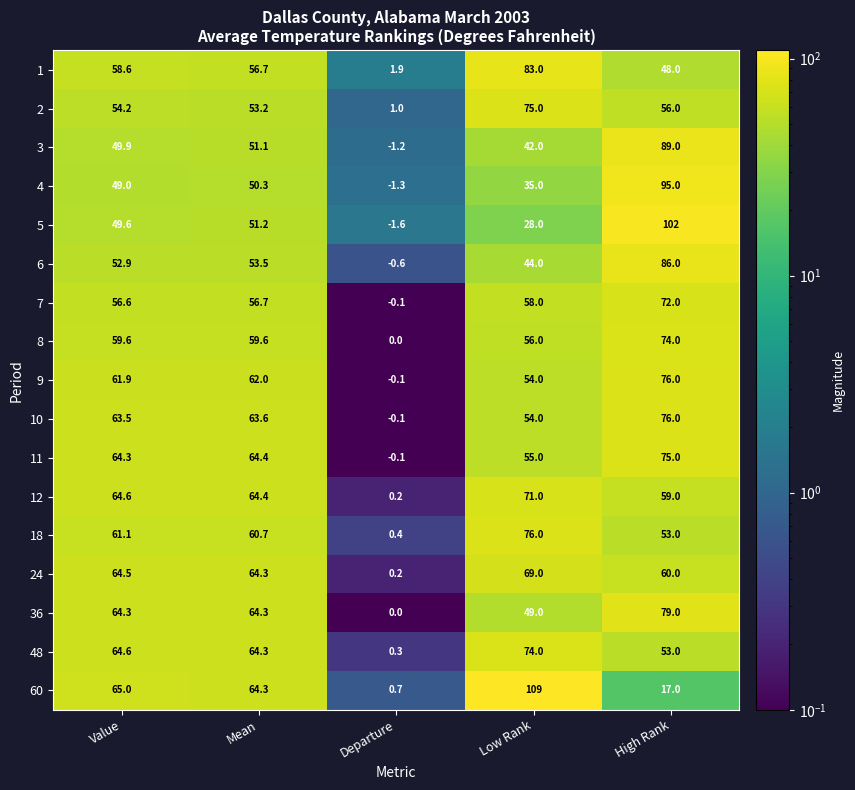

The value of 24 at Value is 64.5. True or false?

True